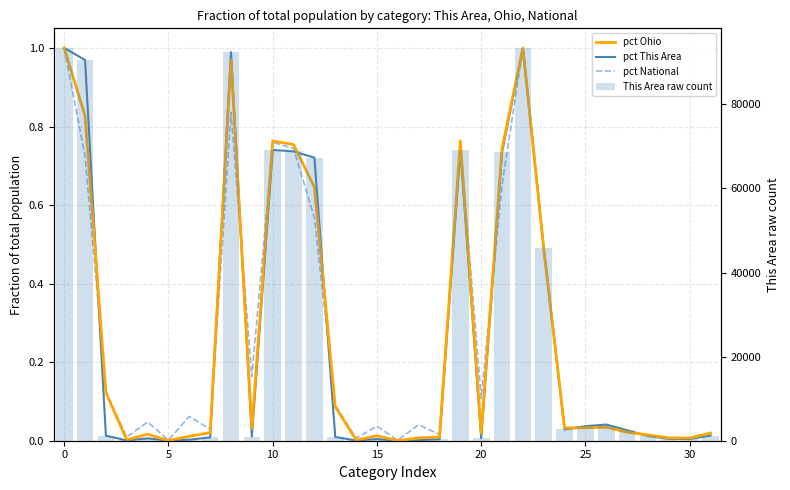

At which label is pct National closest to 0?

16